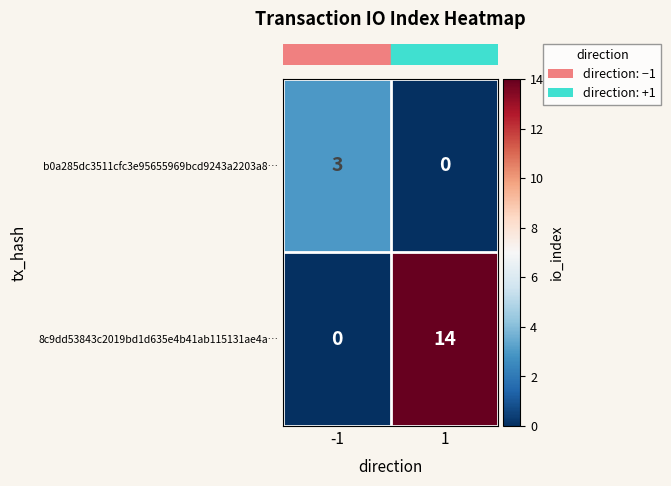

The value of 8c9dd53843c2019bd1d635e4b41ab115131ae4a… at -1 is -5. True or false?

False